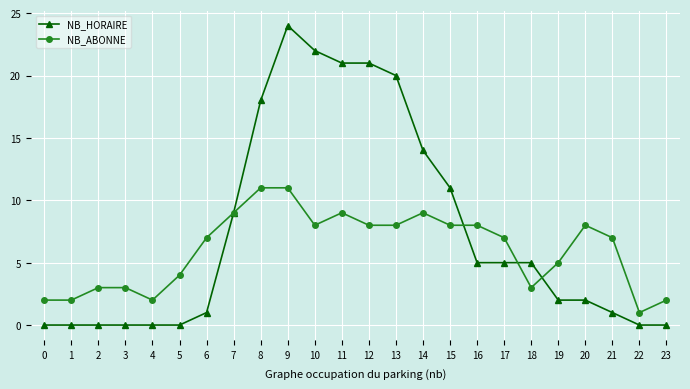

What is the approximate value of NB_ABONNE at 14, to the nearest 10?

10